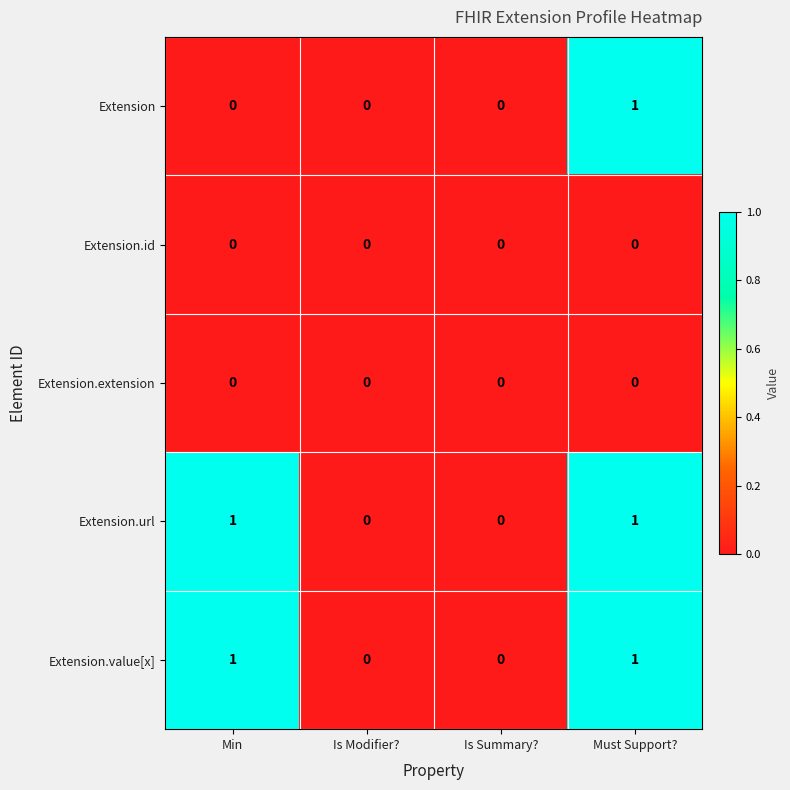

Reading right to left, list all the values displayed in this chart.

Extension: 1	0	0	0
Extension.id: 0	0	0	0
Extension.extension: 0	0	0	0
Extension.url: 1	0	0	1
Extension.value[x]: 1	0	0	1